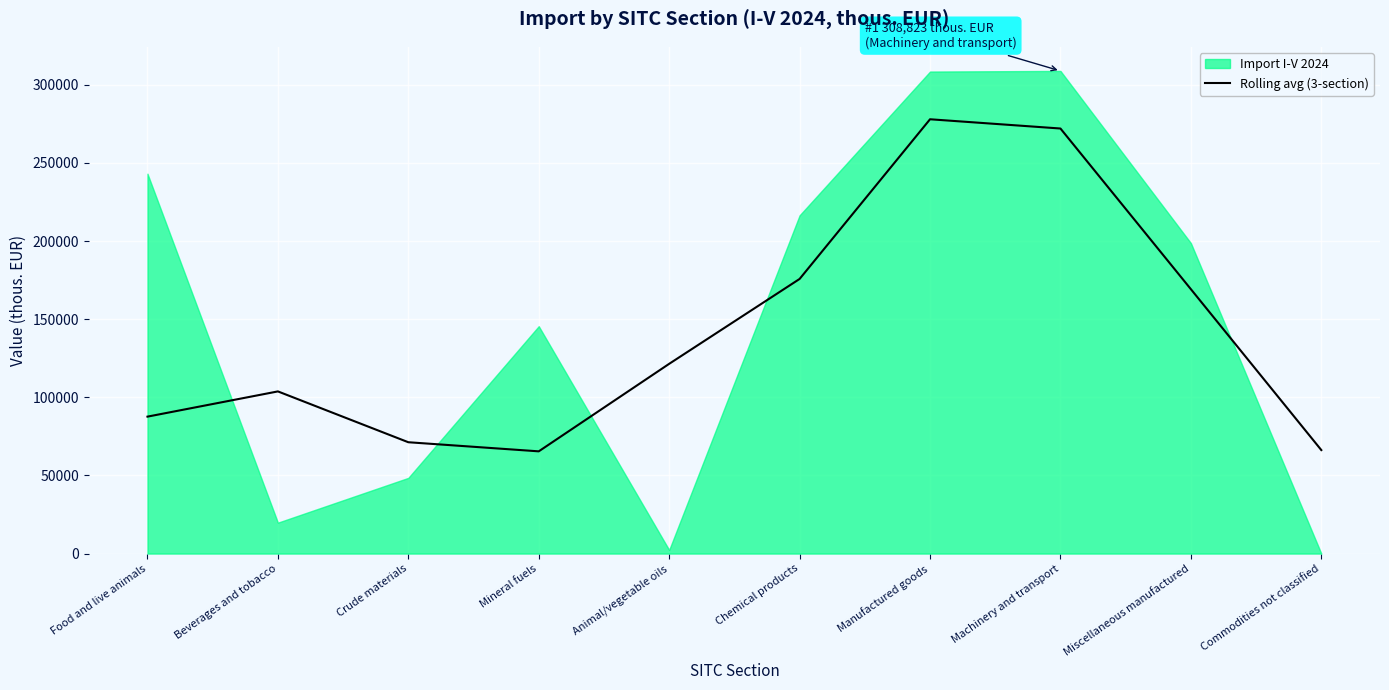

True or false: the data has more than 0 interior local peaks.

True